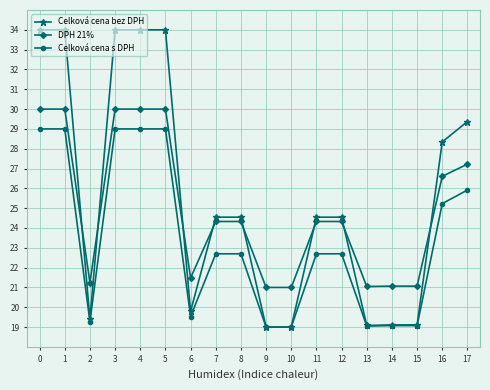

What is the difference between the maximum and minimum values in the Celková cena bez DPH series?

15.0